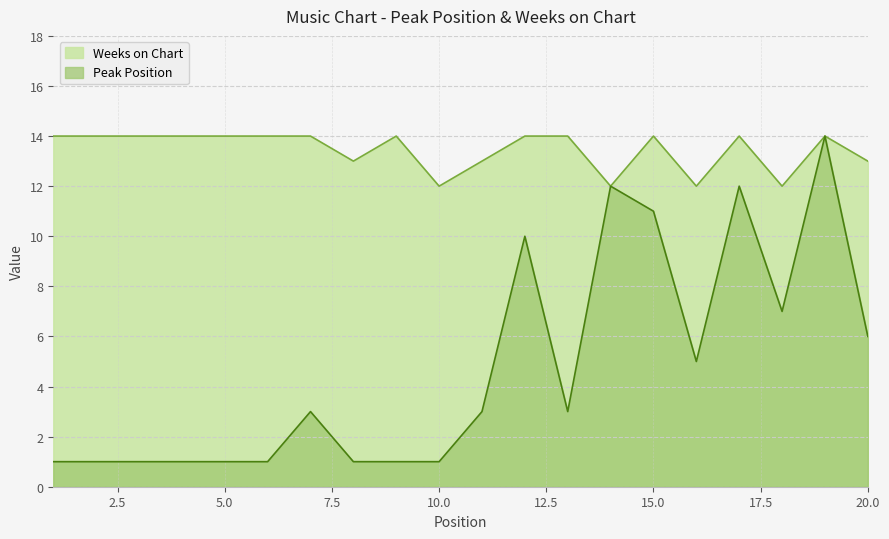

How many interior local valleys does the Peak Position series have?

3